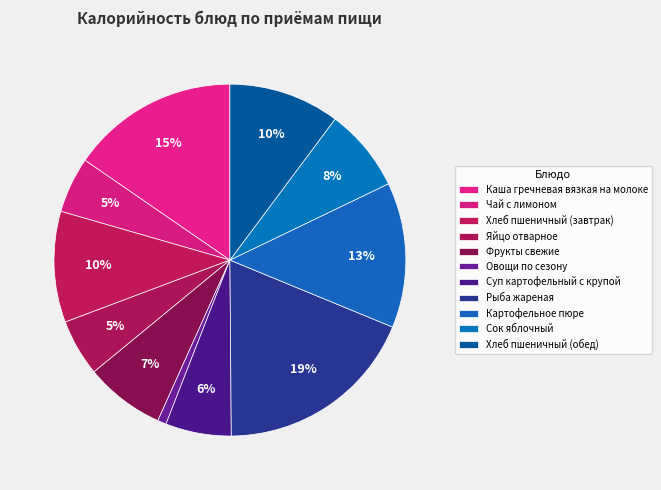

True or false: Хлеб пшеничный (завтрак) accounts for 21% of the total.

False